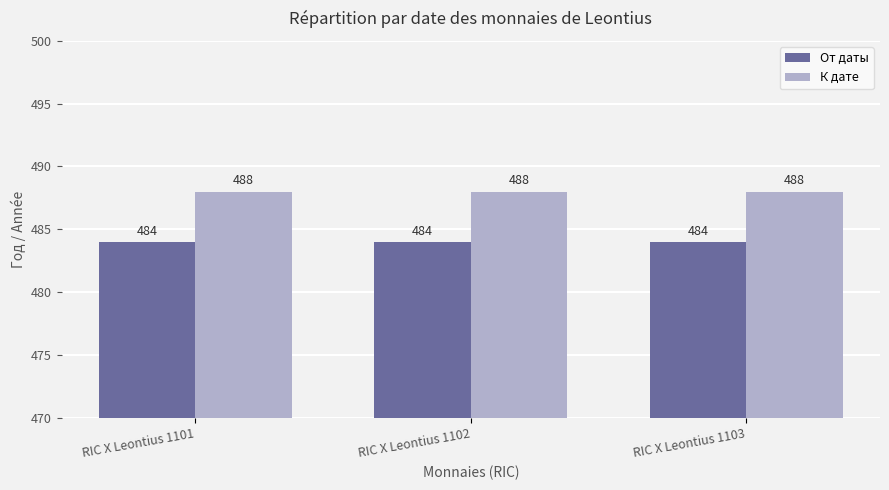

Reading right to left, transcribe all the data shown in this chart.

От даты: RIC X Leontius 1103=484	RIC X Leontius 1102=484	RIC X Leontius 1101=484
К дате: RIC X Leontius 1103=488	RIC X Leontius 1102=488	RIC X Leontius 1101=488